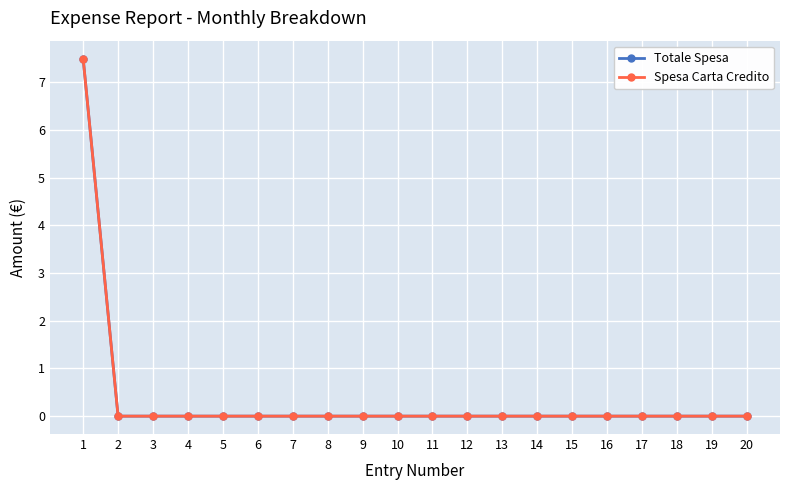

True or false: Totale Spesa and Spesa Carta Credito intersect in this chart.

False